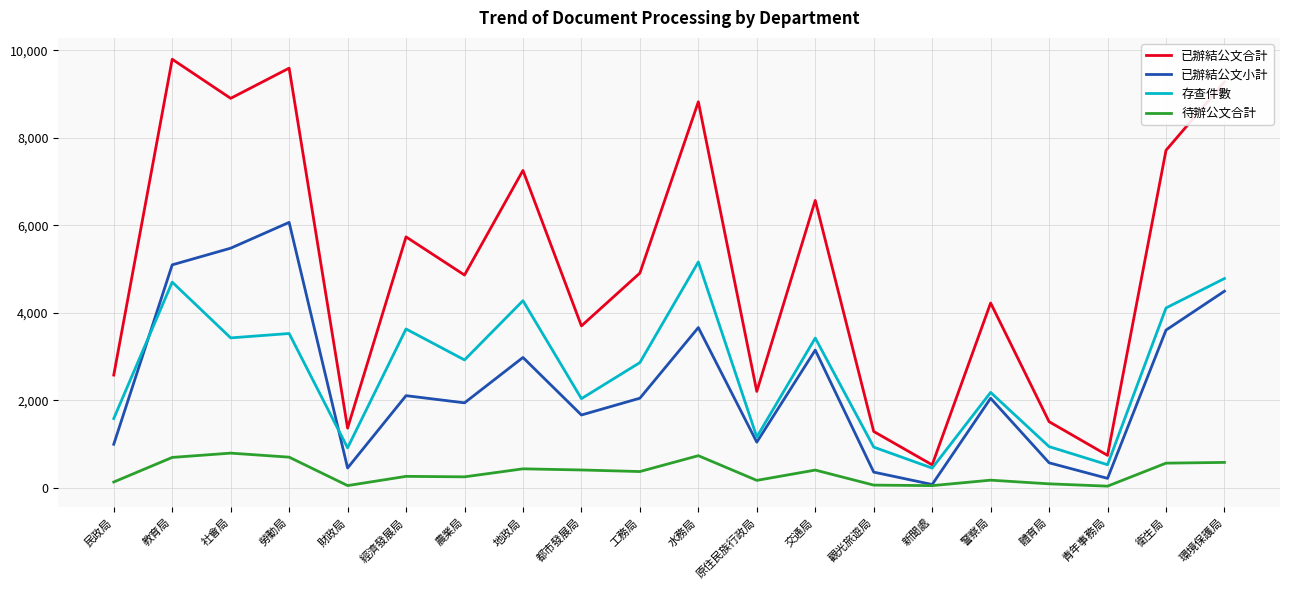

The value of 已辦結公文合計 at 都市發展局 is 6102. True or false?

False